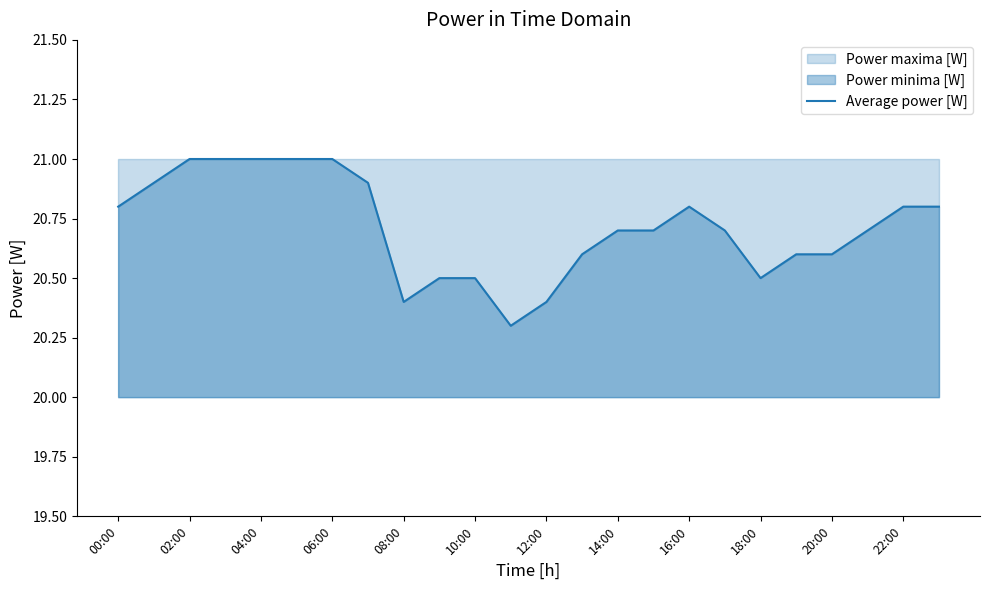

True or false: Average power [W] has a value of 8.3 at 02:00.

False